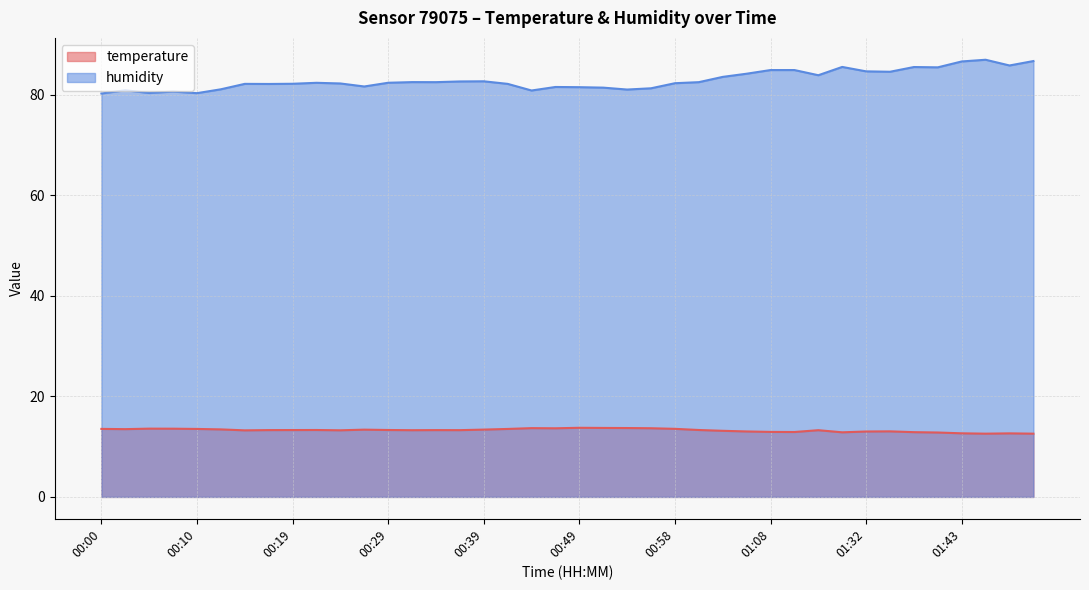

What is the label of the 23rd point from the right?

00:41